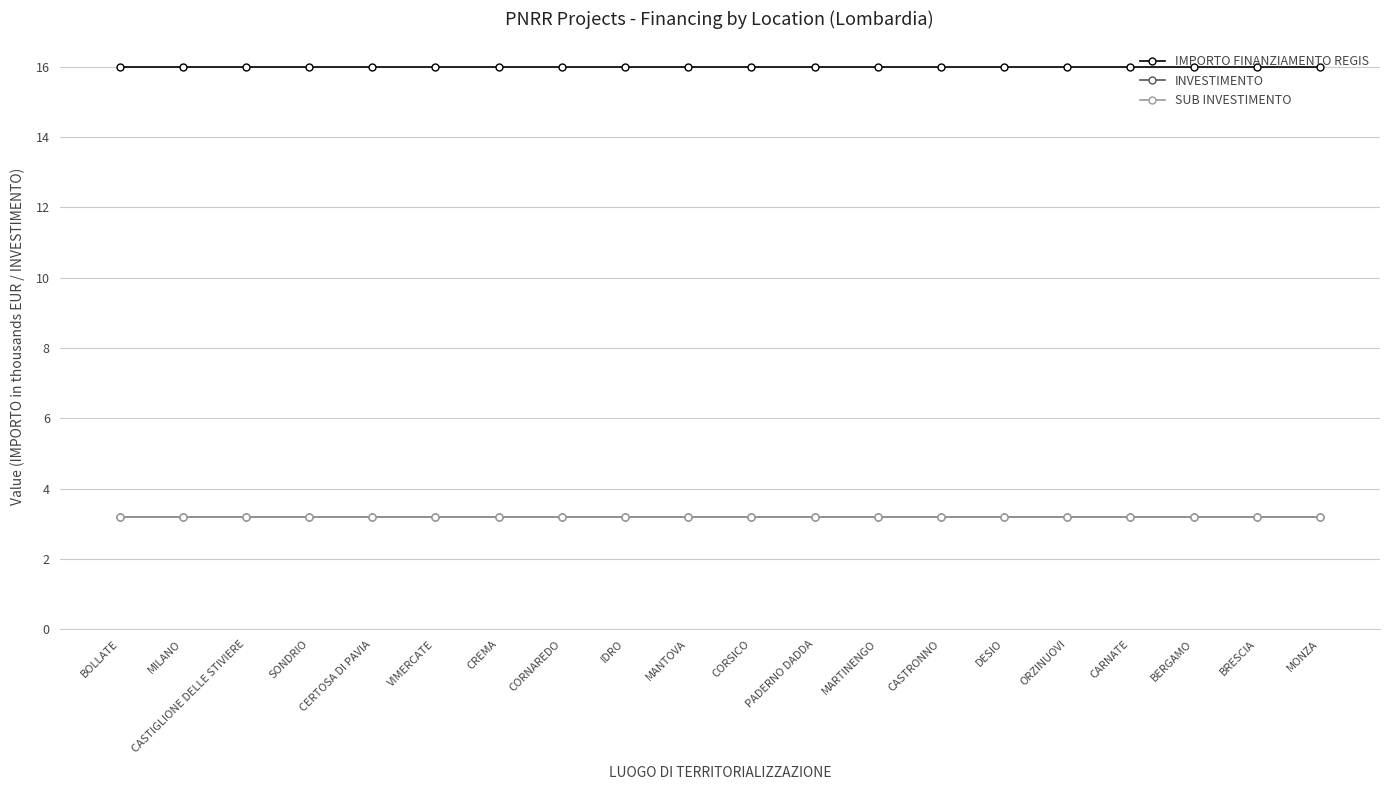

At MONZA, list the series in order from largest to smallest.

IMPORTO FINANZIAMENTO REGIS, INVESTIMENTO, SUB INVESTIMENTO